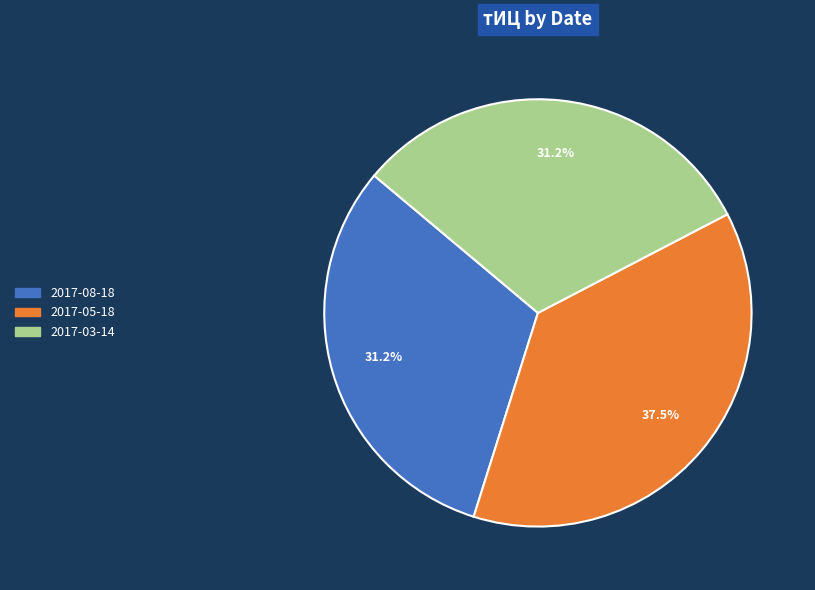

Is there any slice that represents more than half of the pie?

No